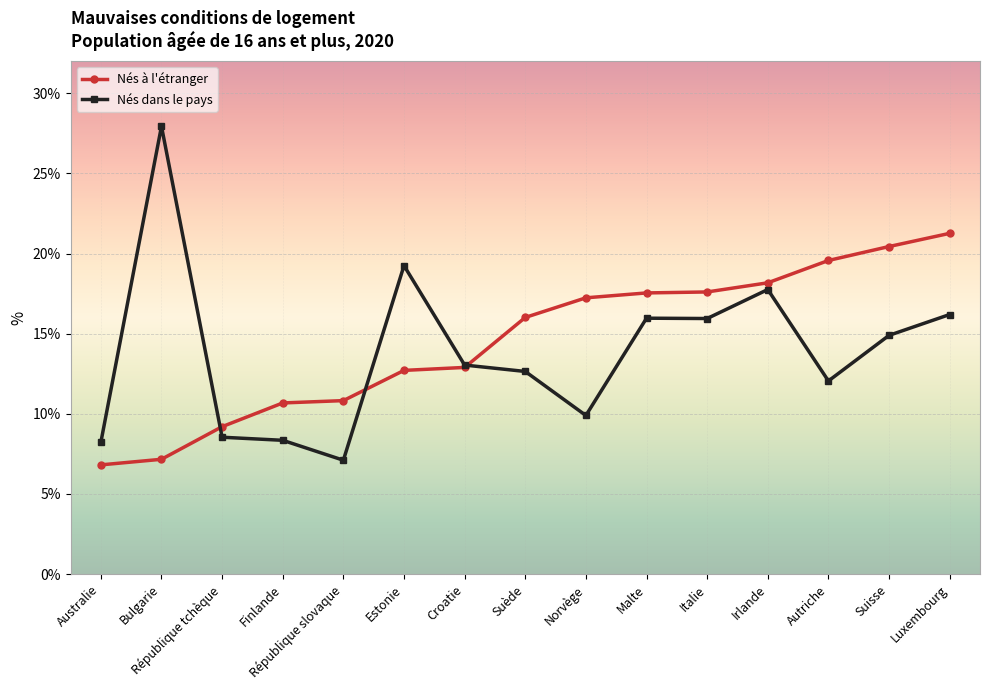

Which series has the widest spread of values?

Nés dans le pays